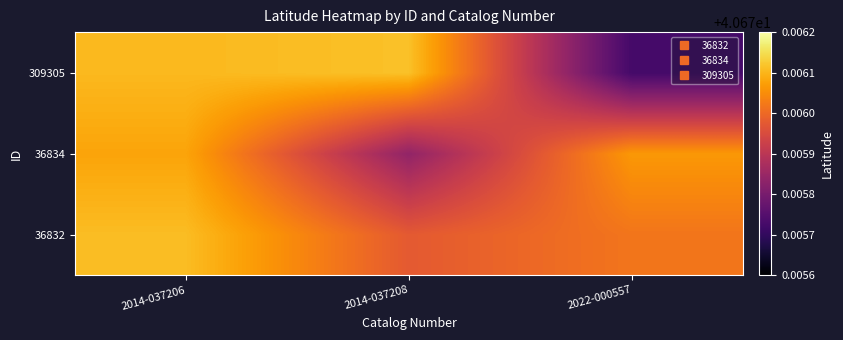

Rank the series at 2014-037206 from highest to lowest value.

36832, 309305, 36834